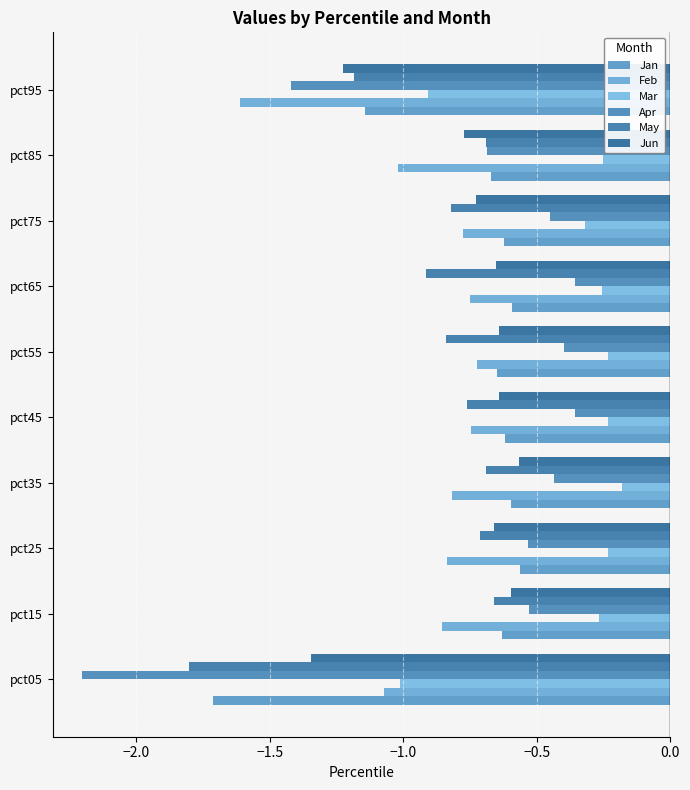

How many series are shown in this chart?

6